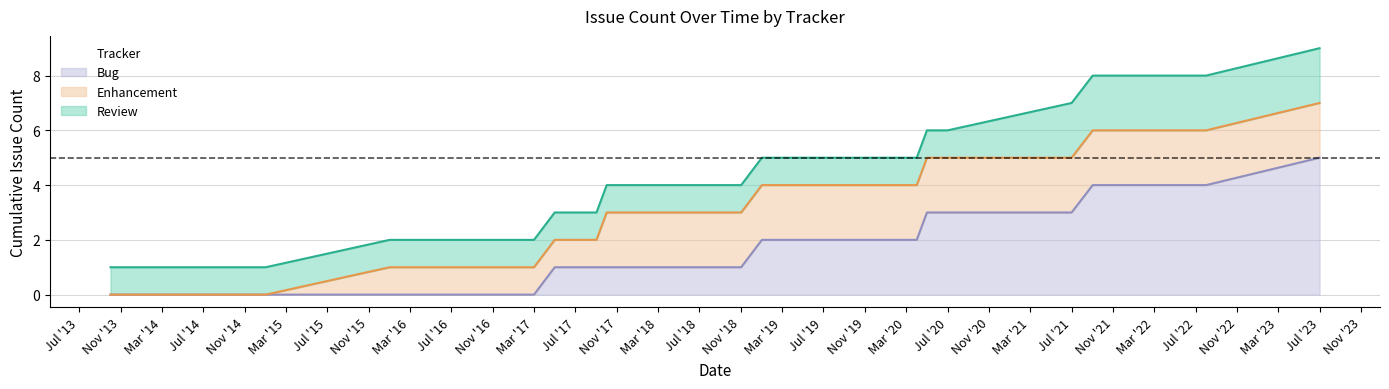

Between 2017-10 and 2017-05, which is larger?

2017-10